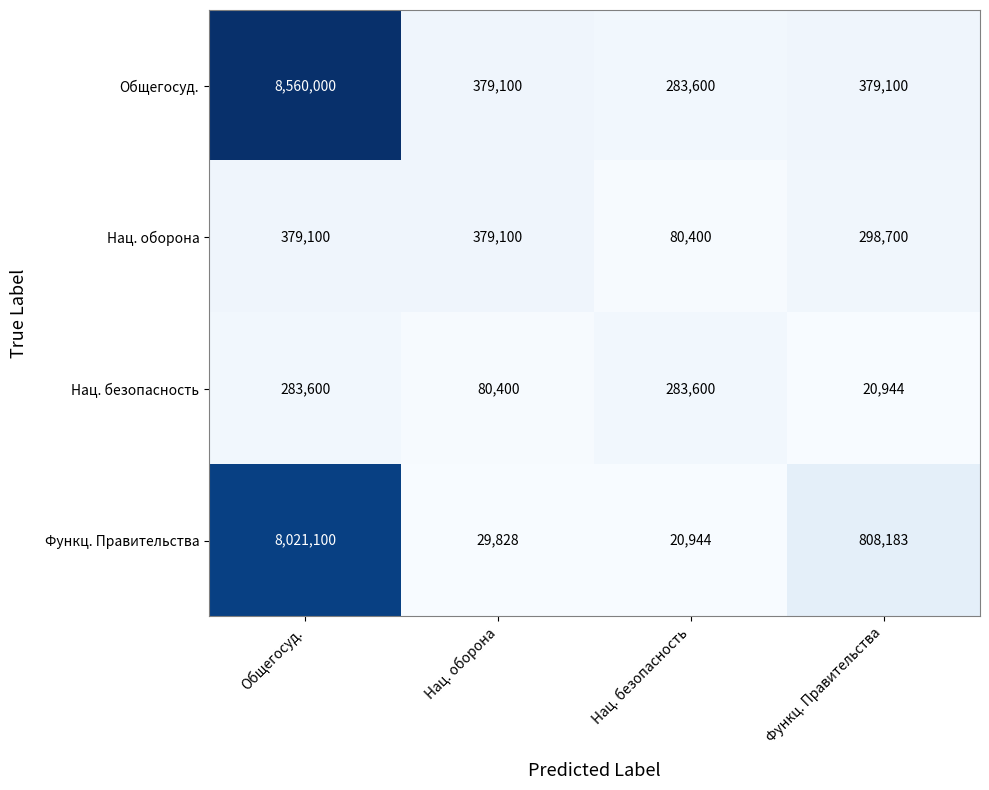

What is the sum of the Нац. безопасность values at Общегосуд. and Функц. Правительства?

304544